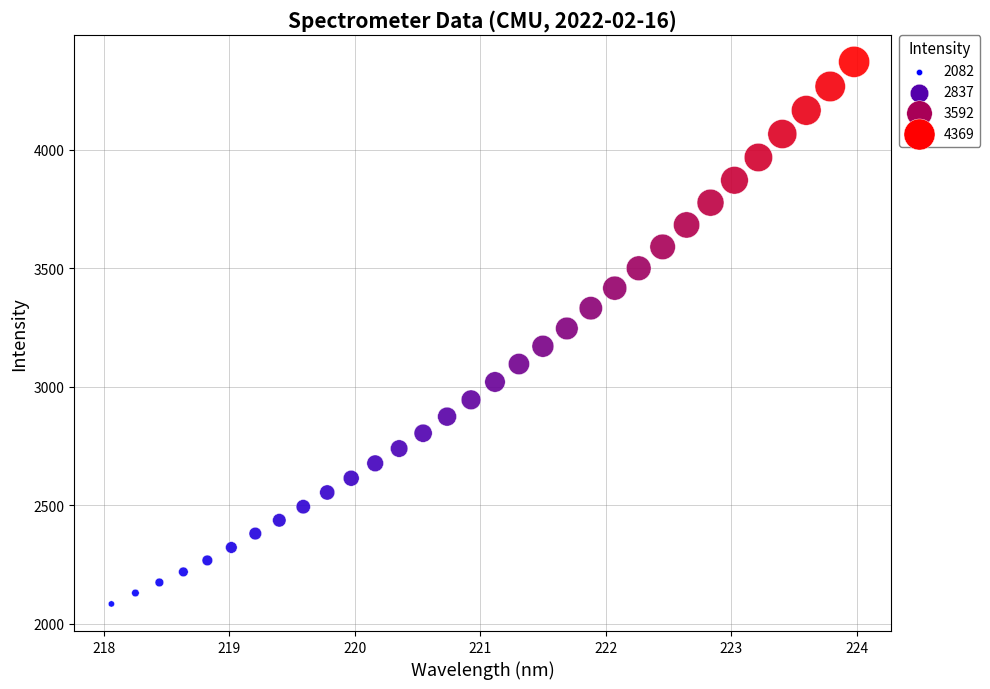

What is the range of Y values (max minus min)?

2286.9